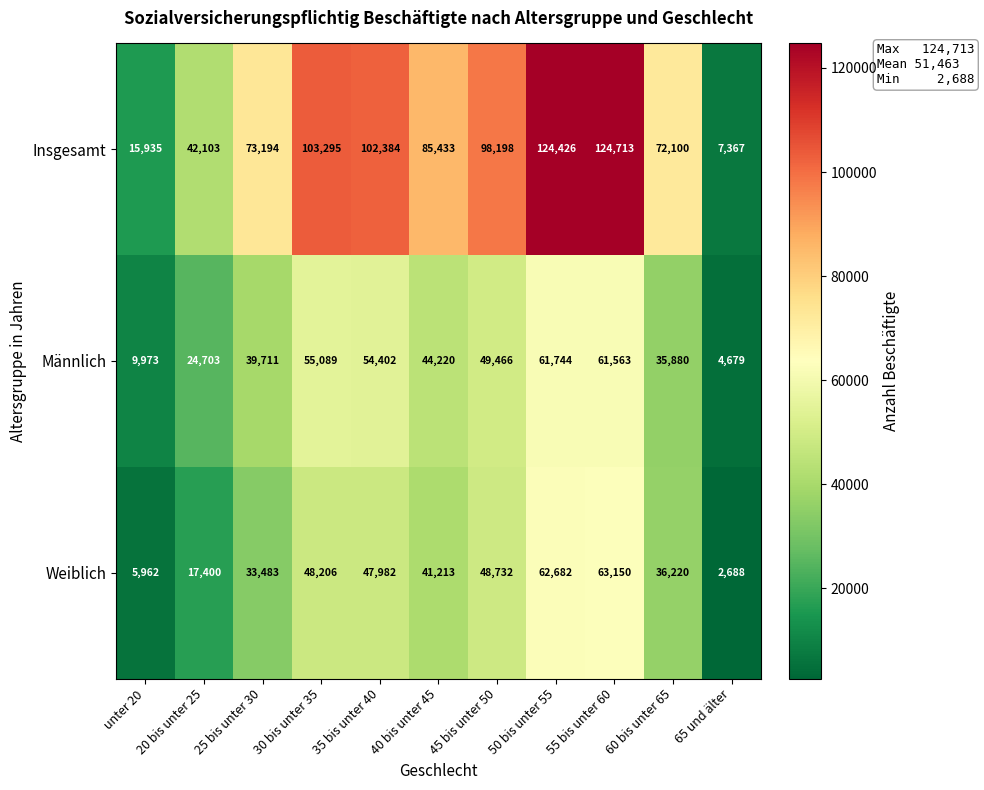

What is the difference between the highest and lowest values at unter 20?

9973